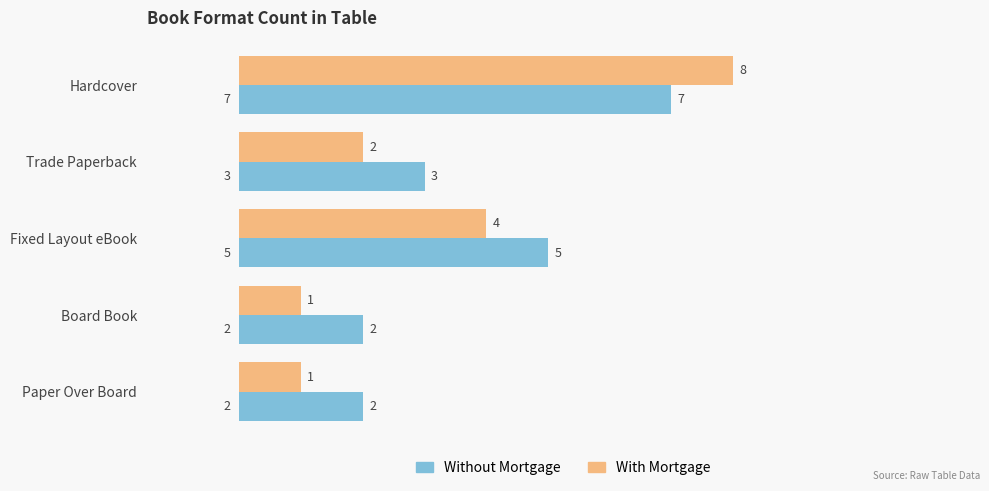

The With Mortgage series shows 2 at Trade Paperback. True or false?

True